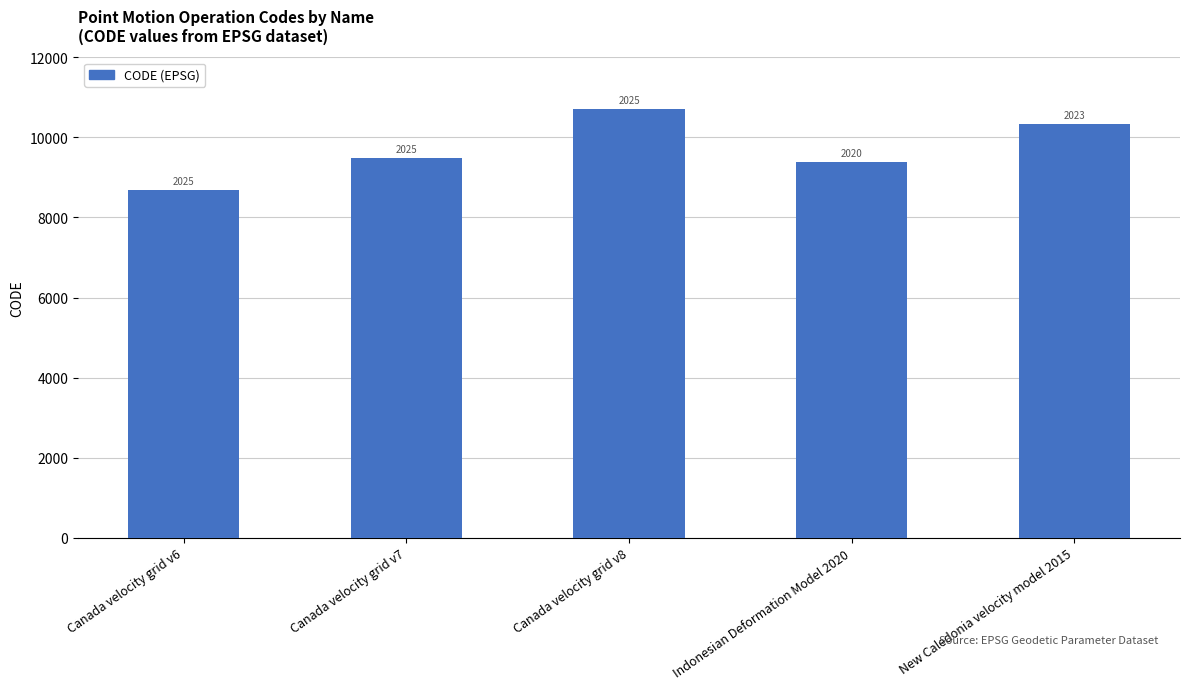

List the labels in order of value, smallest first.

Canada velocity grid v6, Indonesian Deformation Model 2020, Canada velocity grid v7, New Caledonia velocity model 2015, Canada velocity grid v8